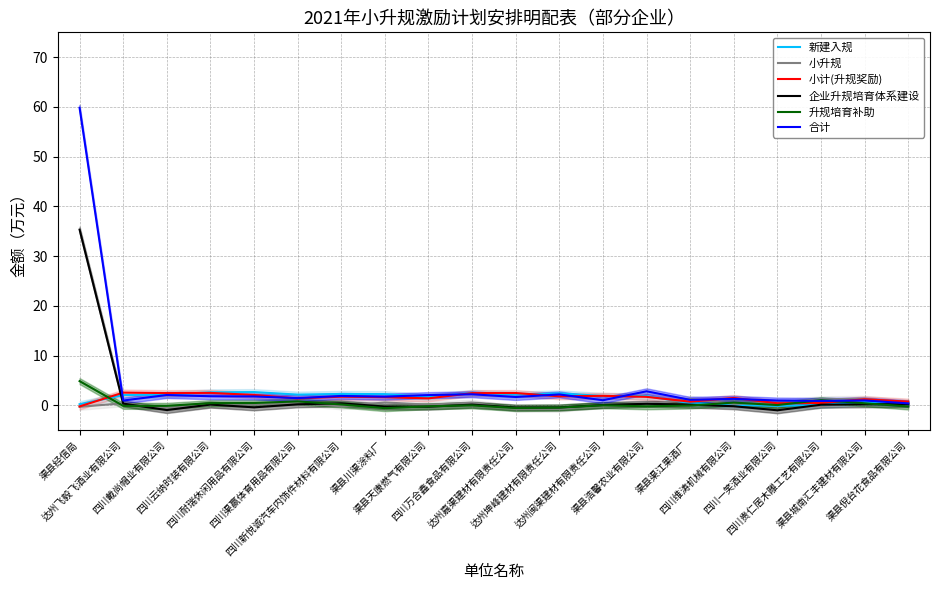

Where does the 新建入规 series first go above 2?

达州飞毅飞酒业有限公司